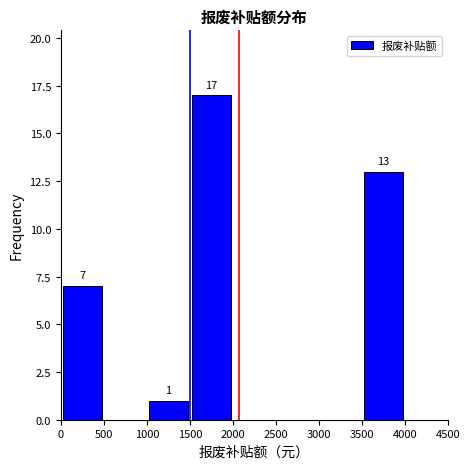

Over which range of the x-axis is the bar tallest?

1500 to 2000